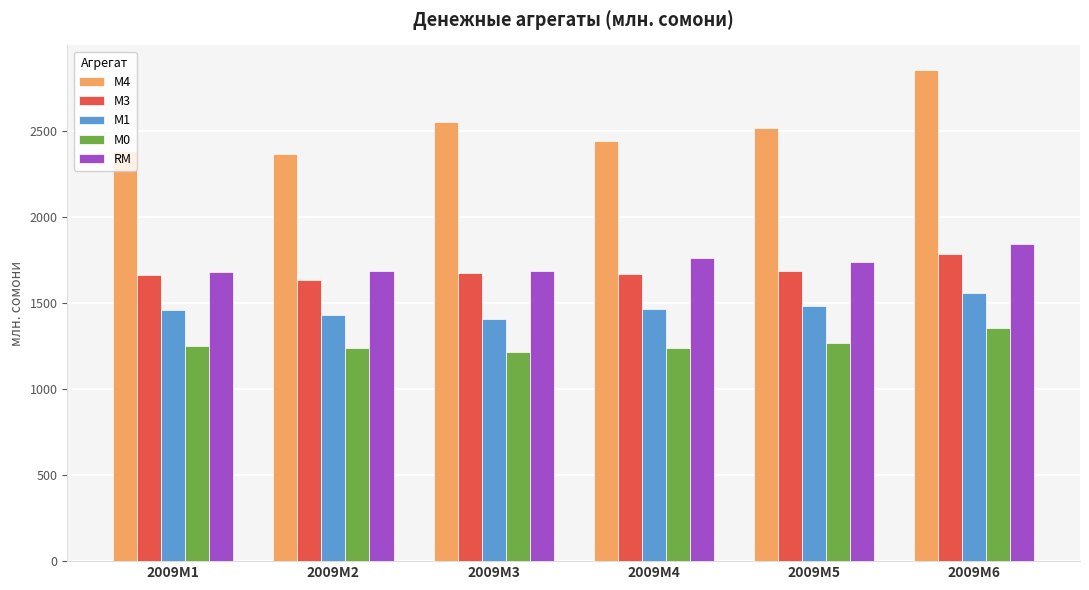

At how many categories does at least one series exceed 2692?

1